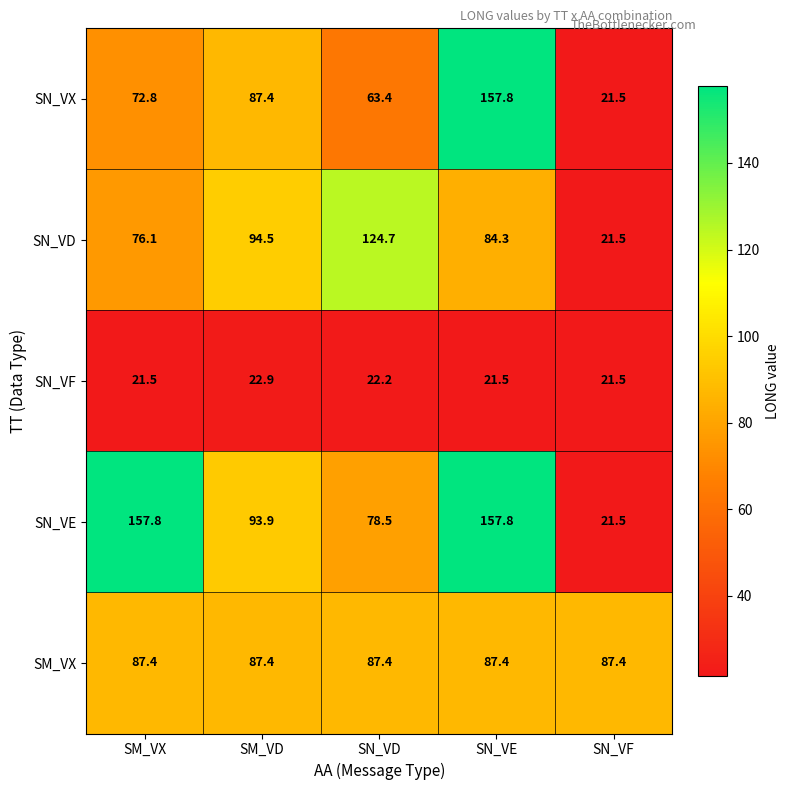

Reading right to left, extract all data points from this chart.

SN_VX: SN_VF=21.5	SN_VE=157.8	SN_VD=63.4	SM_VD=87.4	SM_VX=72.8
SN_VD: SN_VF=21.5	SN_VE=84.3	SN_VD=124.7	SM_VD=94.5	SM_VX=76.1
SN_VF: SN_VF=21.5	SN_VE=21.5	SN_VD=22.2	SM_VD=22.9	SM_VX=21.5
SN_VE: SN_VF=21.5	SN_VE=157.8	SN_VD=78.5	SM_VD=93.9	SM_VX=157.8
SM_VX: SN_VF=87.4	SN_VE=87.4	SN_VD=87.4	SM_VD=87.4	SM_VX=87.4